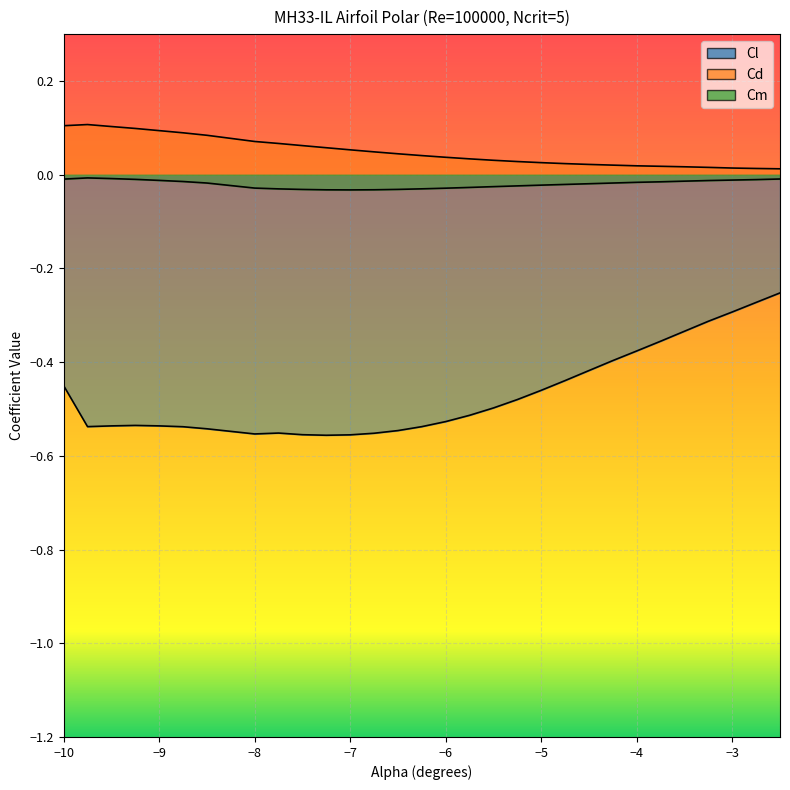

Reading right to left, what are all the values shown in this chart?

Cl: -2.5=-0.3	-2.75=-0.3	-3.0=-0.3	-3.25=-0.3	-3.5=-0.3	-3.75=-0.4	-4.0=-0.4	-4.25=-0.4	-4.5=-0.4	-4.75=-0.4	-5.0=-0.5	-5.25=-0.5	-5.5=-0.5	-5.75=-0.5	-6.0=-0.5	-6.25=-0.5	-6.5=-0.5	-6.75=-0.6	-7.0=-0.6	-7.25=-0.6	-7.5=-0.6	-7.75=-0.6	-8.0=-0.6	-8.5=-0.5	-8.75=-0.5	-9.0=-0.5	-9.25=-0.5	-9.5=-0.5	-9.75=-0.5	-10.0=-0.5
Cd: -2.5=0.0	-2.75=0.0	-3.0=0.0	-3.25=0.0	-3.5=0.0	-3.75=0.0	-4.0=0.0	-4.25=0.0	-4.5=0.0	-4.75=0.0	-5.0=0.0	-5.25=0.0	-5.5=0.0	-5.75=0.0	-6.0=0.0	-6.25=0.0	-6.5=0.0	-6.75=0.0	-7.0=0.1	-7.25=0.1	-7.5=0.1	-7.75=0.1	-8.0=0.1	-8.5=0.1	-8.75=0.1	-9.0=0.1	-9.25=0.1	-9.5=0.1	-9.75=0.1	-10.0=0.1
Cm: -2.5=-0.0	-2.75=-0.0	-3.0=-0.0	-3.25=-0.0	-3.5=-0.0	-3.75=-0.0	-4.0=-0.0	-4.25=-0.0	-4.5=-0.0	-4.75=-0.0	-5.0=-0.0	-5.25=-0.0	-5.5=-0.0	-5.75=-0.0	-6.0=-0.0	-6.25=-0.0	-6.5=-0.0	-6.75=-0.0	-7.0=-0.0	-7.25=-0.0	-7.5=-0.0	-7.75=-0.0	-8.0=-0.0	-8.5=-0.0	-8.75=-0.0	-9.0=-0.0	-9.25=-0.0	-9.5=-0.0	-9.75=-0.0	-10.0=-0.0